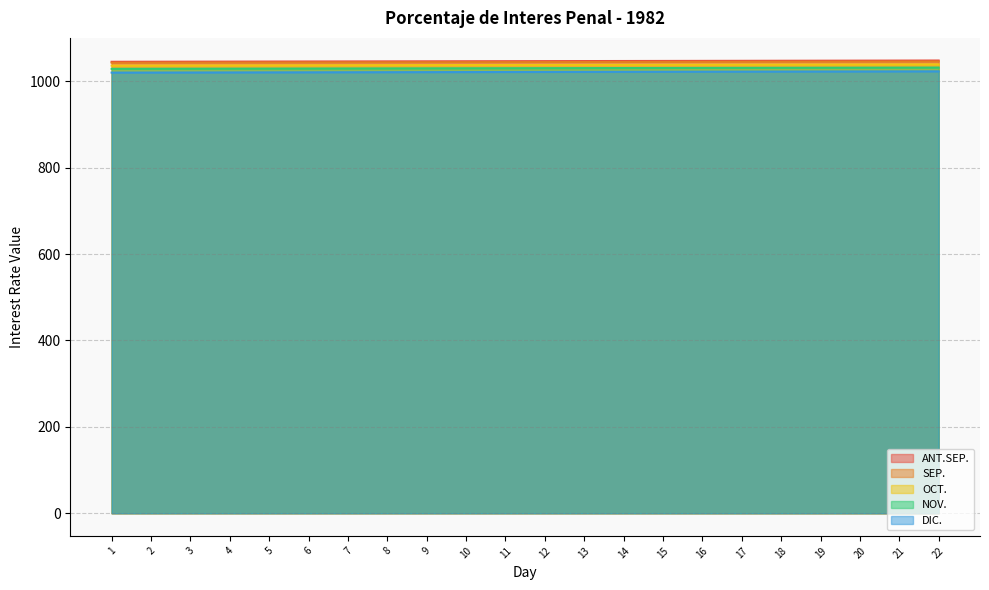

Rank the categories by OCT. value from lowest to highest.

1, 2, 3, 4, 5, 6, 7, 8, 9, 10, 11, 12, 13, 14, 15, 16, 17, 18, 19, 20, 21, 22